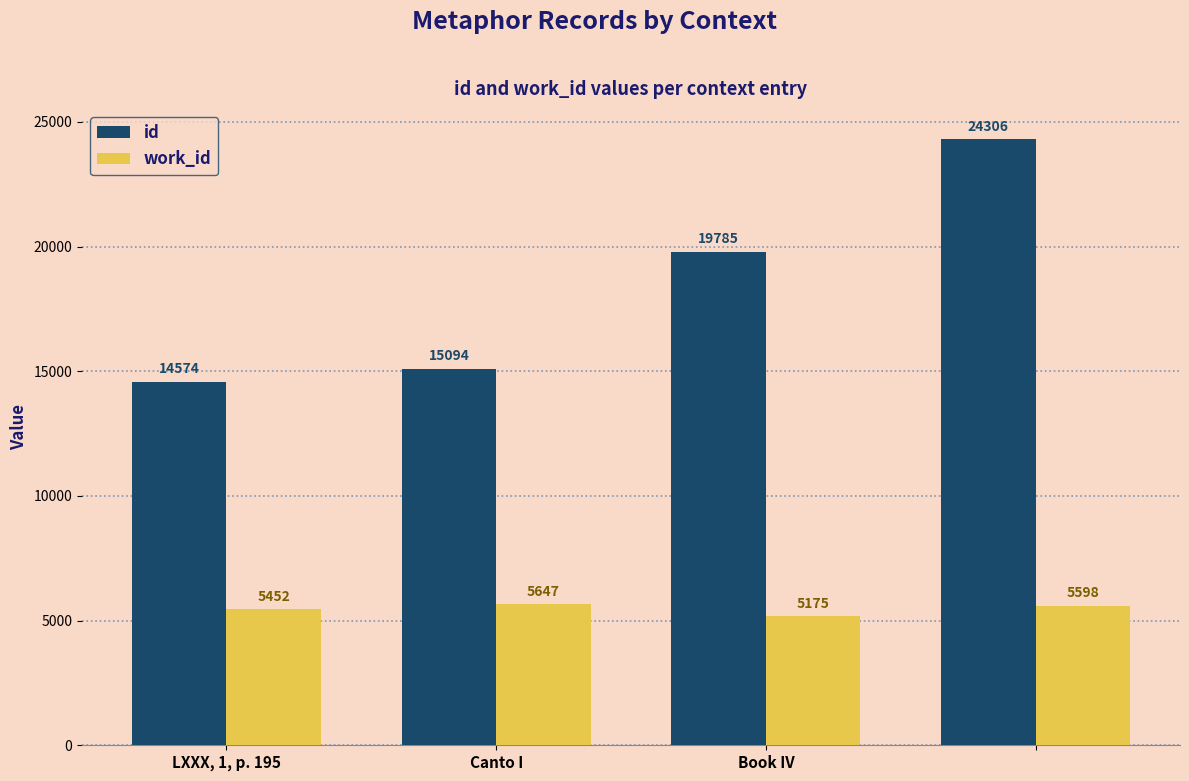

What is the sum of all id values?

73759